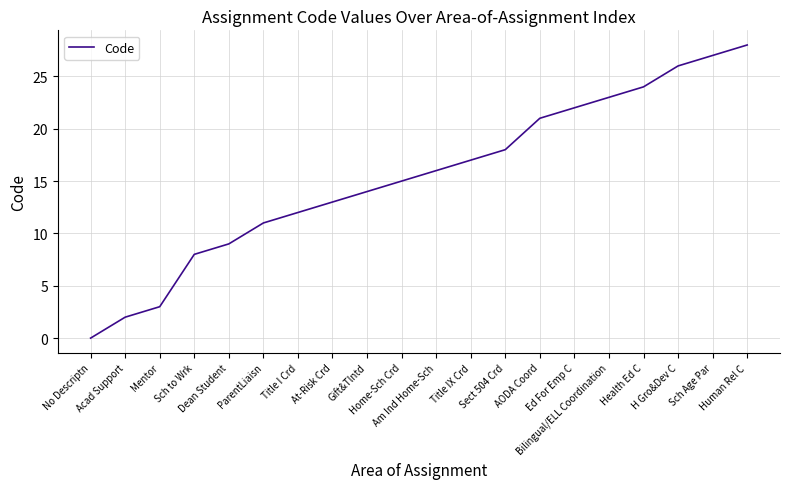

Read the value at ParentLiaisn.

11